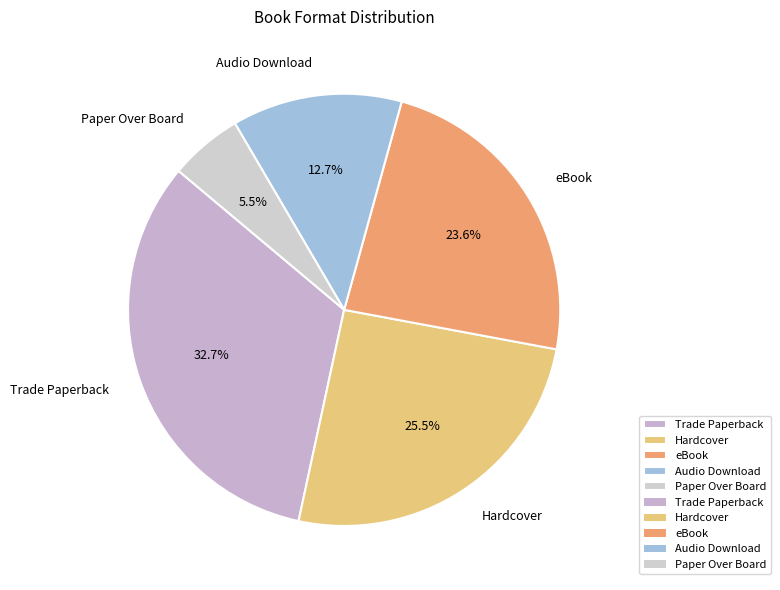

Which category has the smallest portion of the pie?

Paper Over Board